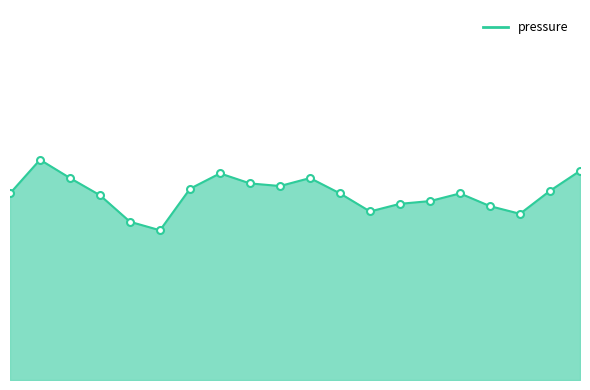

Is this an area chart (filled region under the line)?

Yes